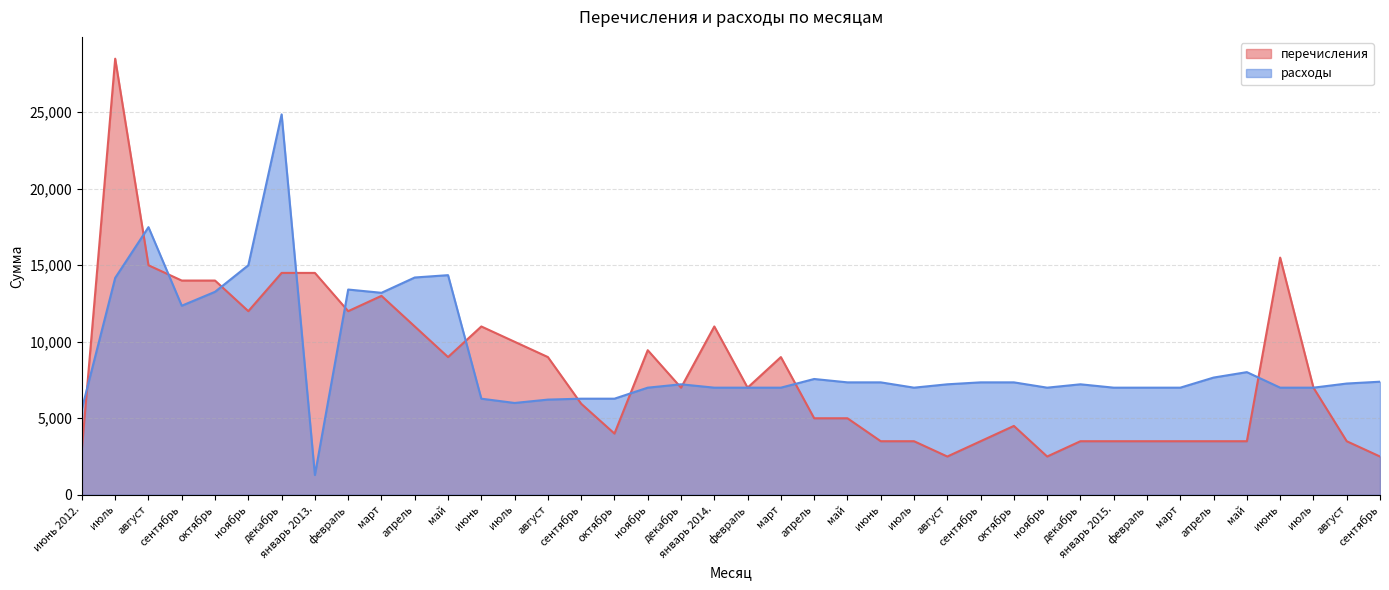

What is the highest value of the перечисления series?

28500